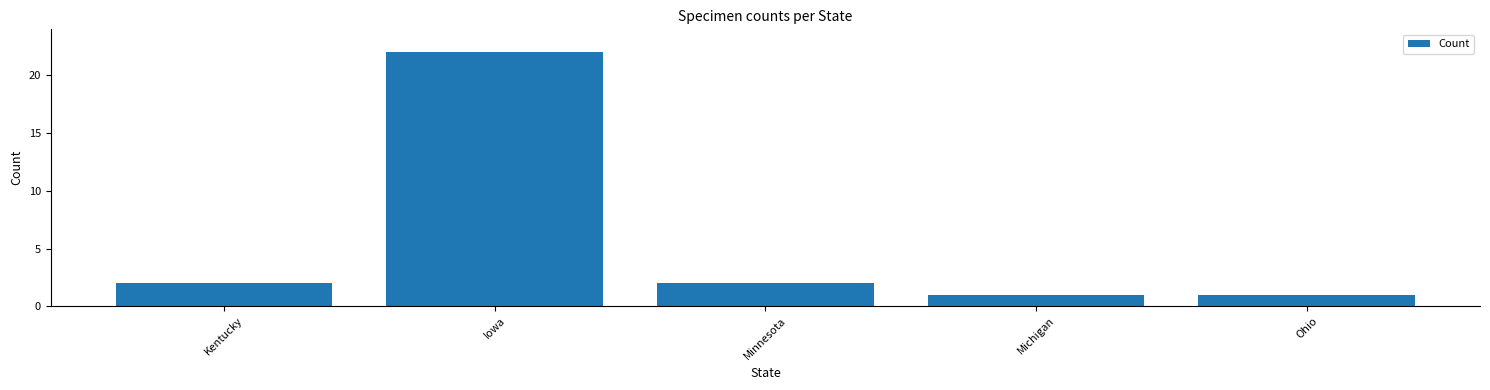

What is the label of the 4th bar from the left?

Michigan